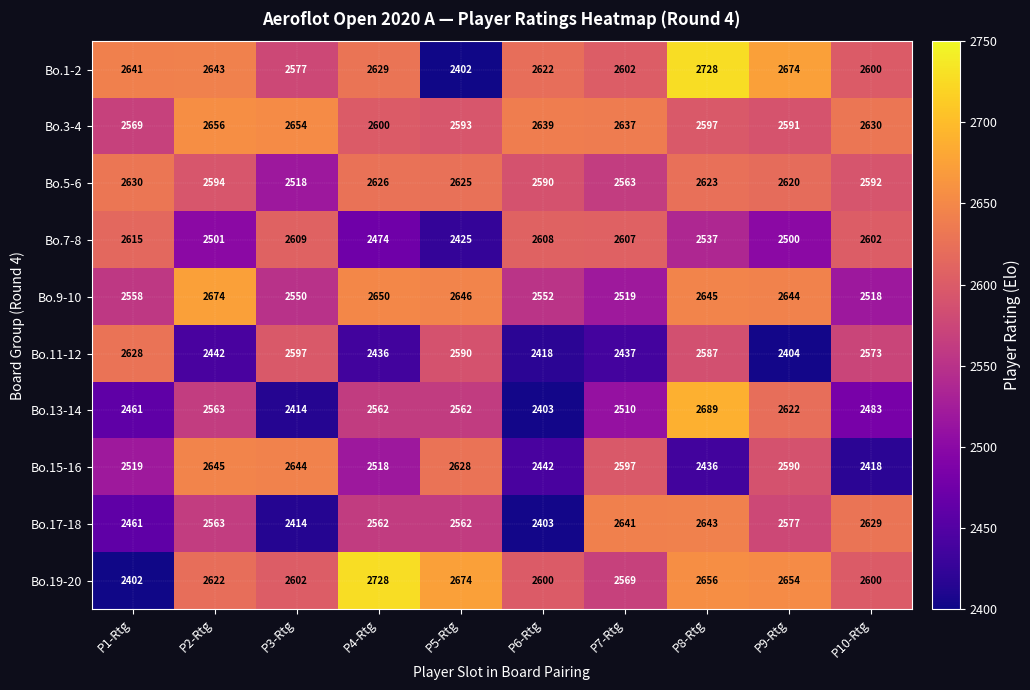

Between P5-Rtg and P6-Rtg, which series saw the biggest shift?

Bo.1-2